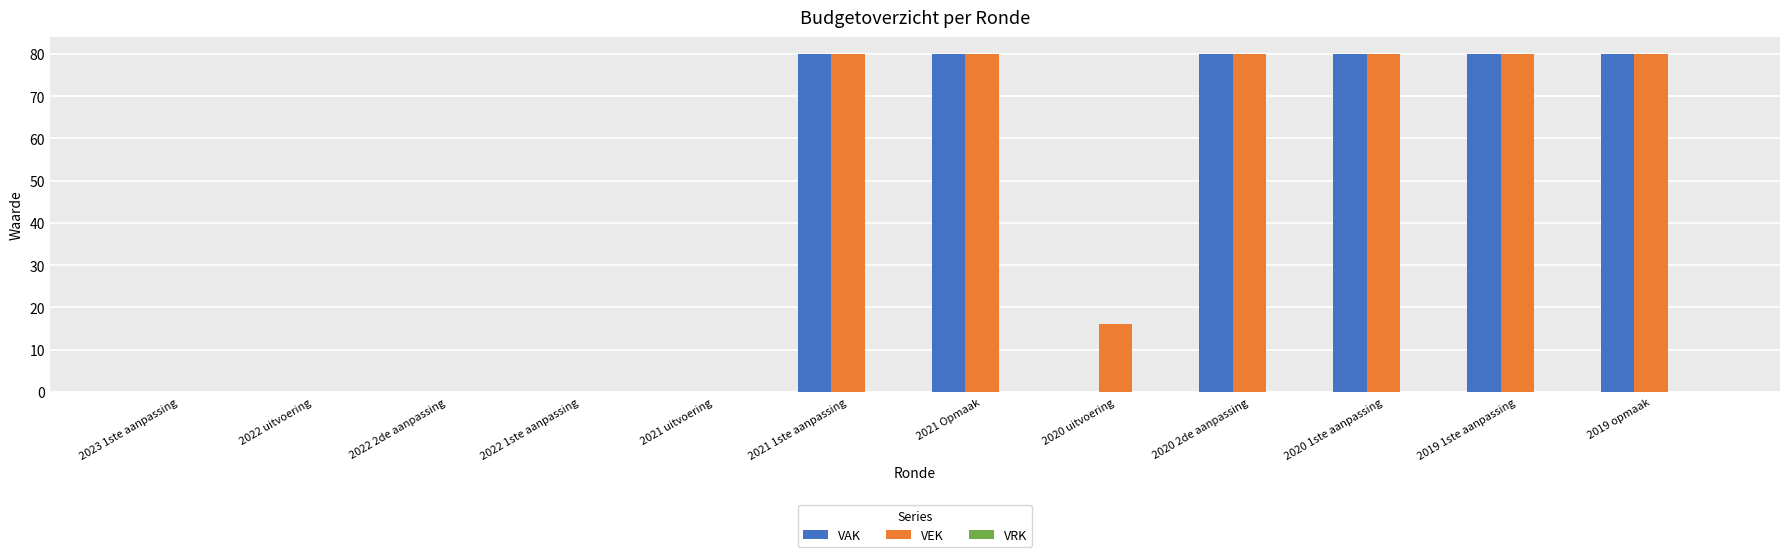

Is the value of VAK at 2020 1ste aanpassing greater than the value of VEK at 2022 uitvoering?

Yes